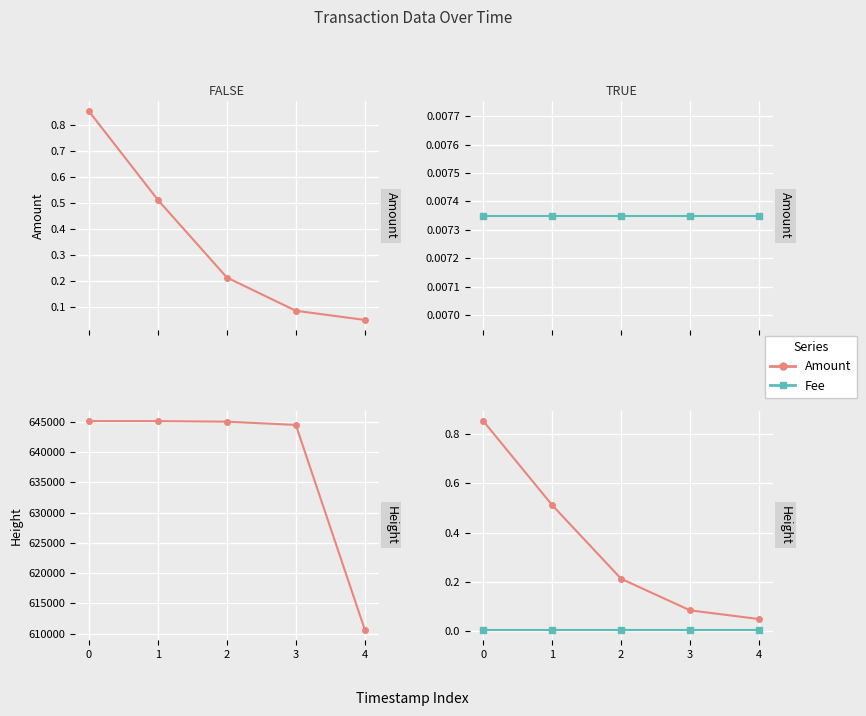

What is the difference between the highest and lowest values at 3?

644519.0